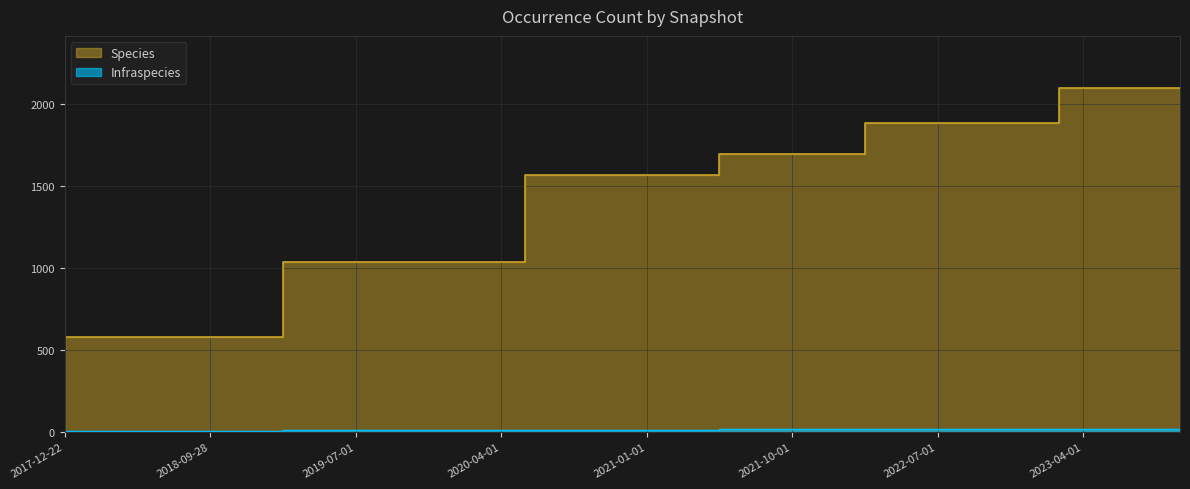

True or false: Infraspecies and Species intersect in this chart.

False